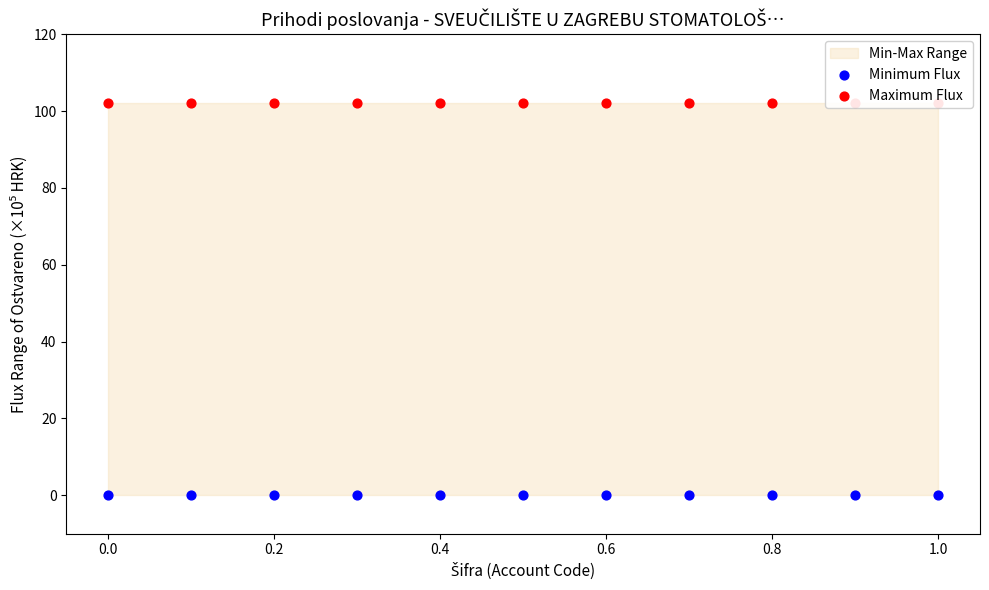

At how many categories does at least one series exceed 59?

11